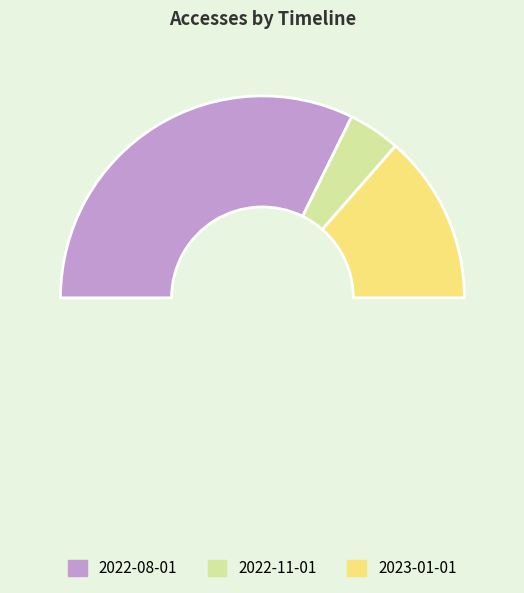

Rank the categories by value from highest to lowest.

2022-08-01, 2023-01-01, 2022-11-01